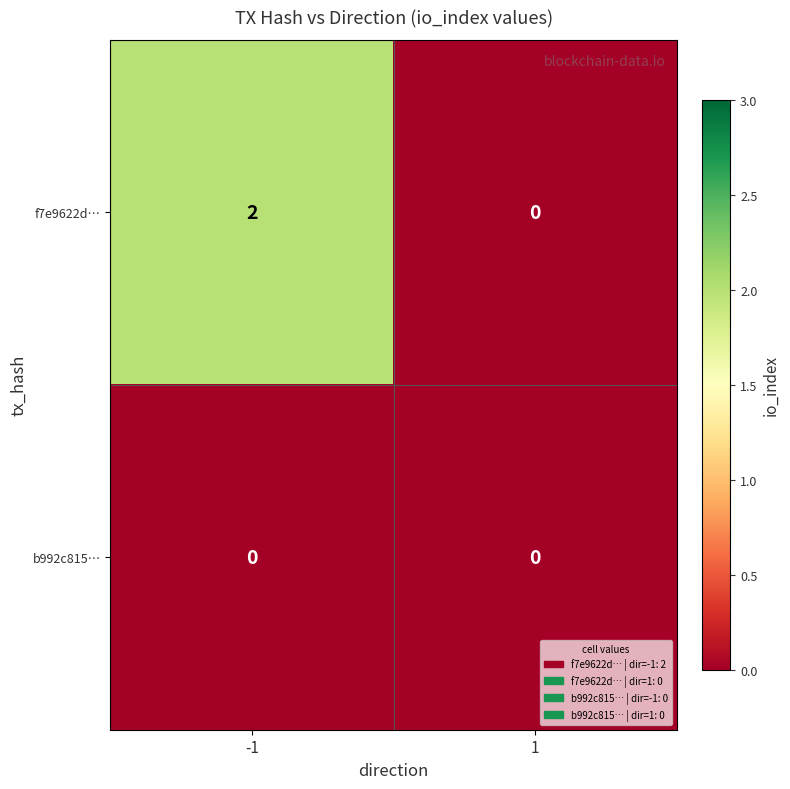

At how many categories does at least one series exceed 1?

1